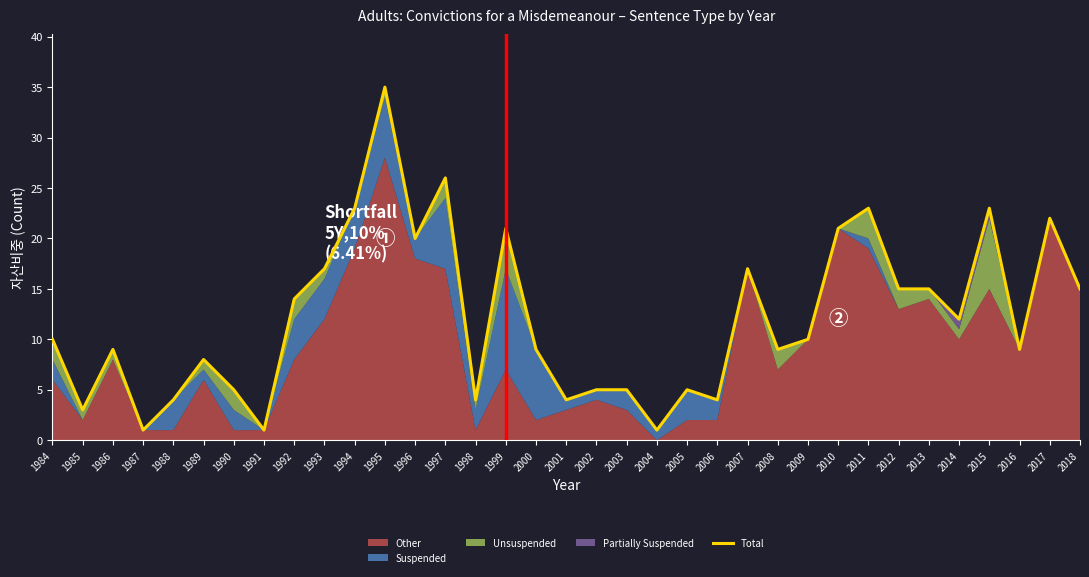

Approximately how many times larger is the value at 1984 compared to 2010?

0.5